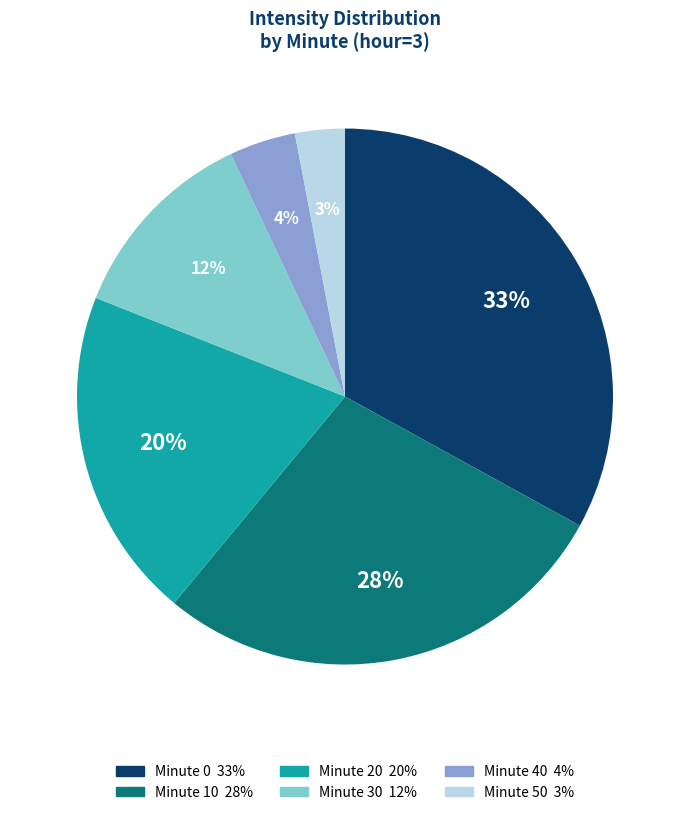

Does any single category account for the majority?

No